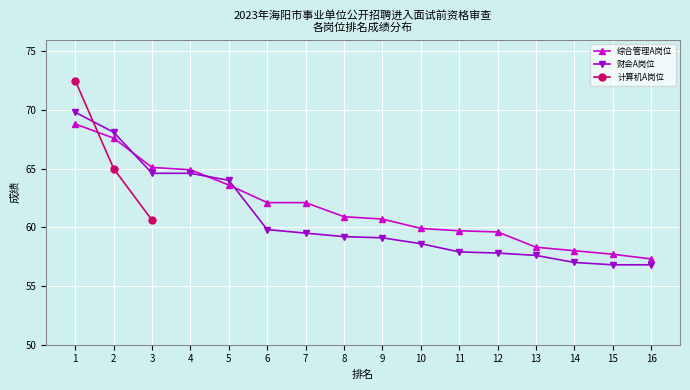

What is the difference between the maximum and second lowest values in the 综合管理A岗位 series?

11.1